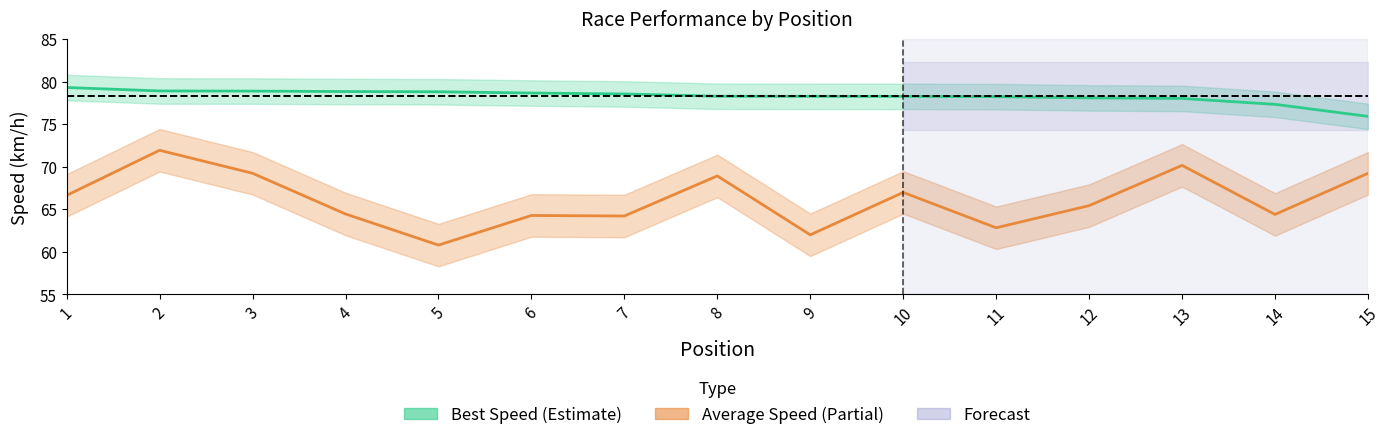

What is the total value across all series at 13?

148.2